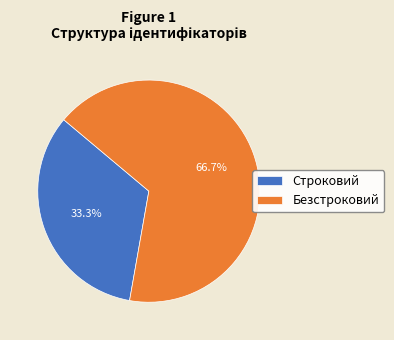

How many slices are in this pie chart?

2